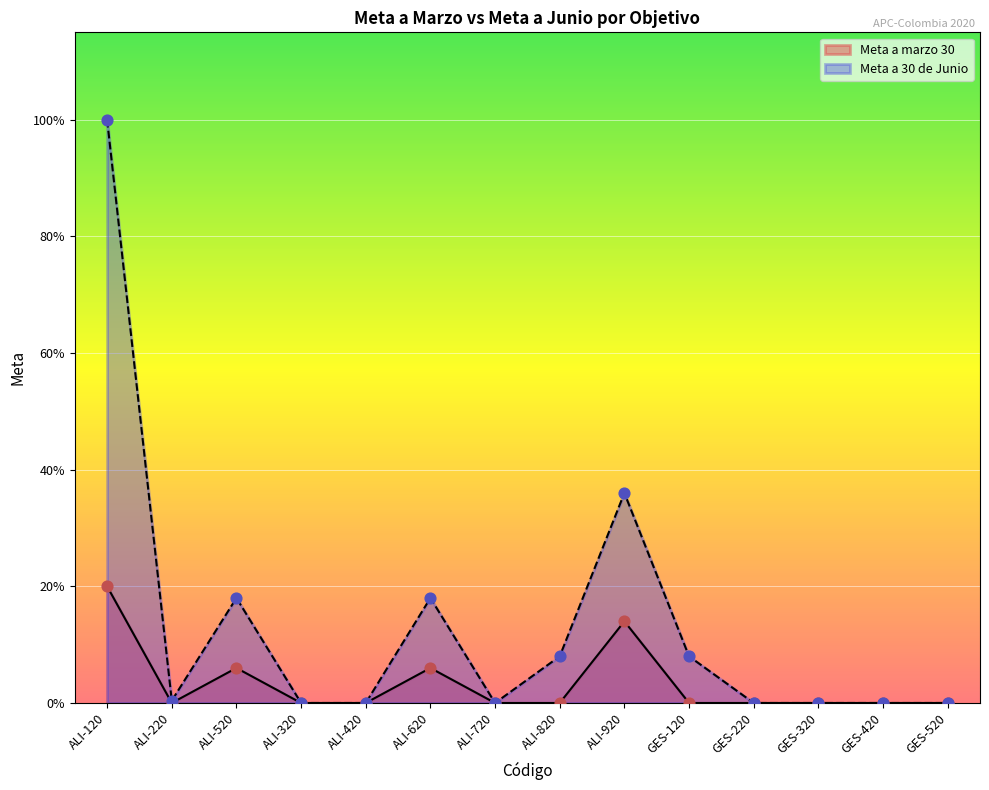

Which series reaches the maximum Y coordinate?

Meta a 30 de Junio